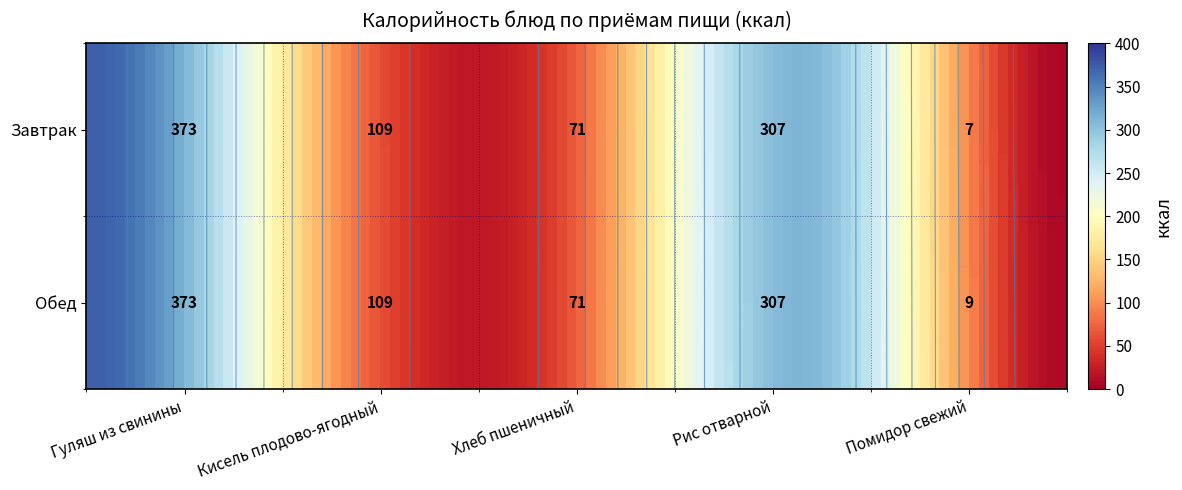

What is the minimum value shown in the chart?

7